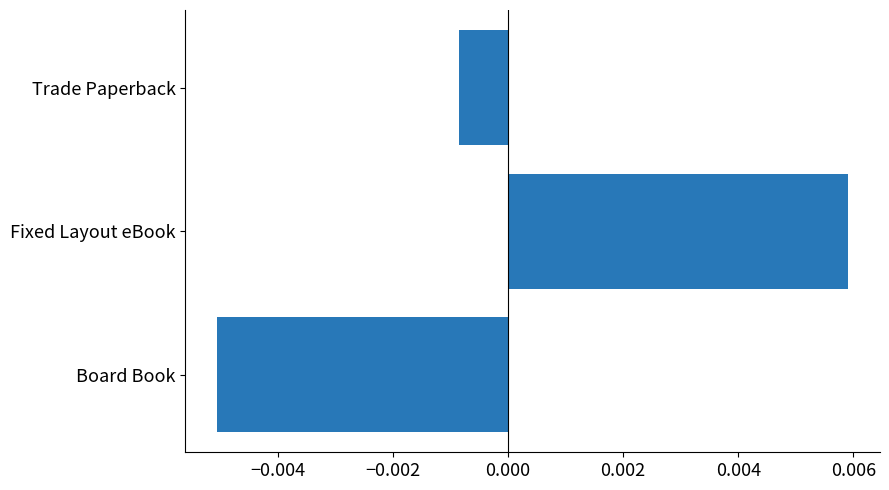

Between Board Book and Trade Paperback, which is larger?

Trade Paperback